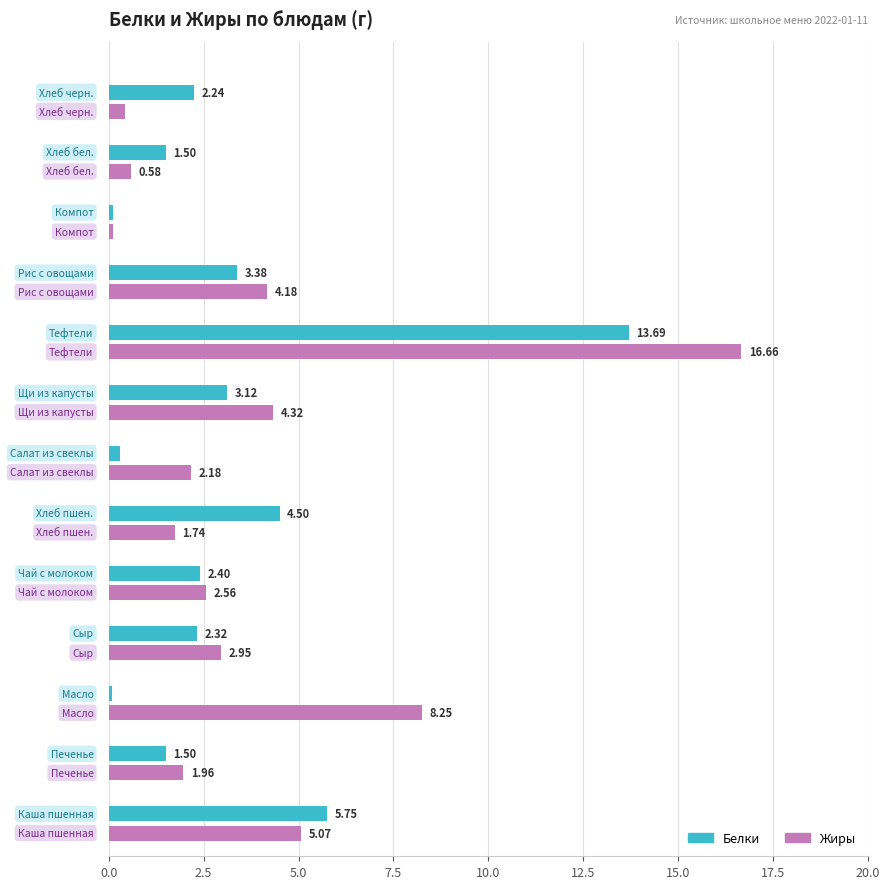

How many data points in Жиры are less than 2?

5